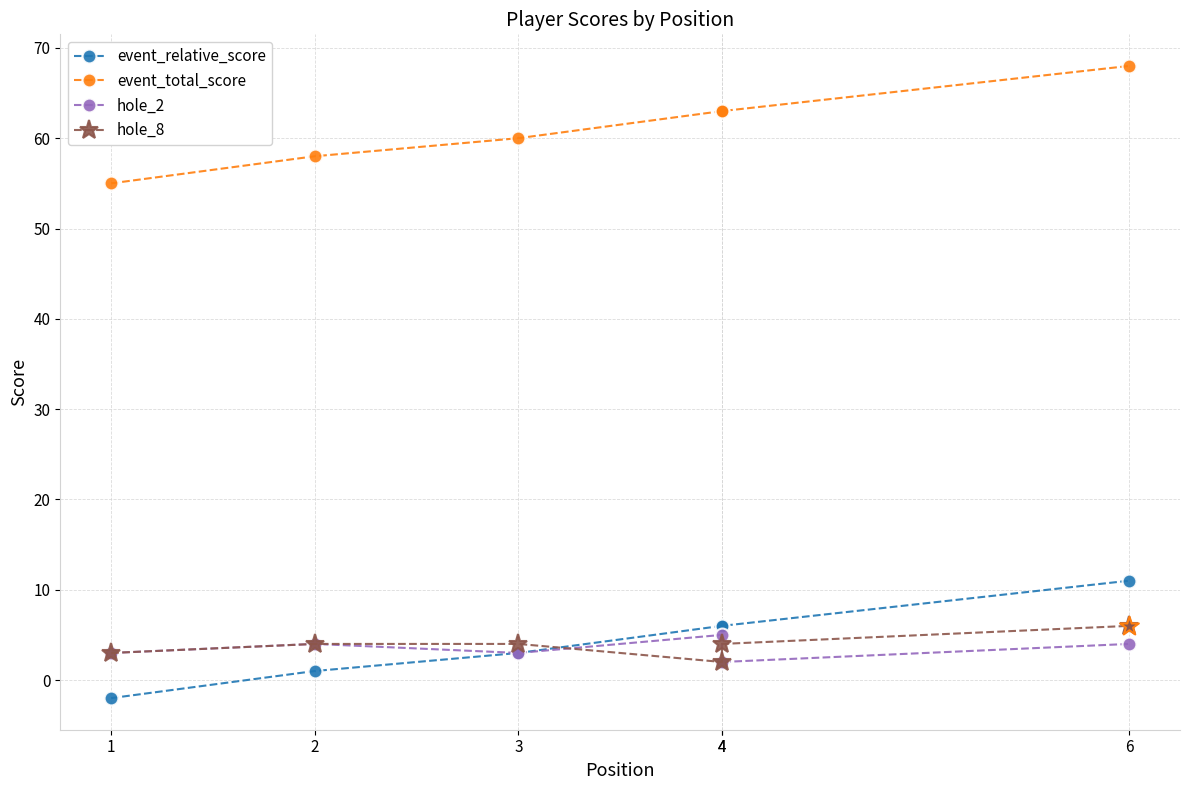

Which series reaches the maximum Y coordinate?

event_total_score